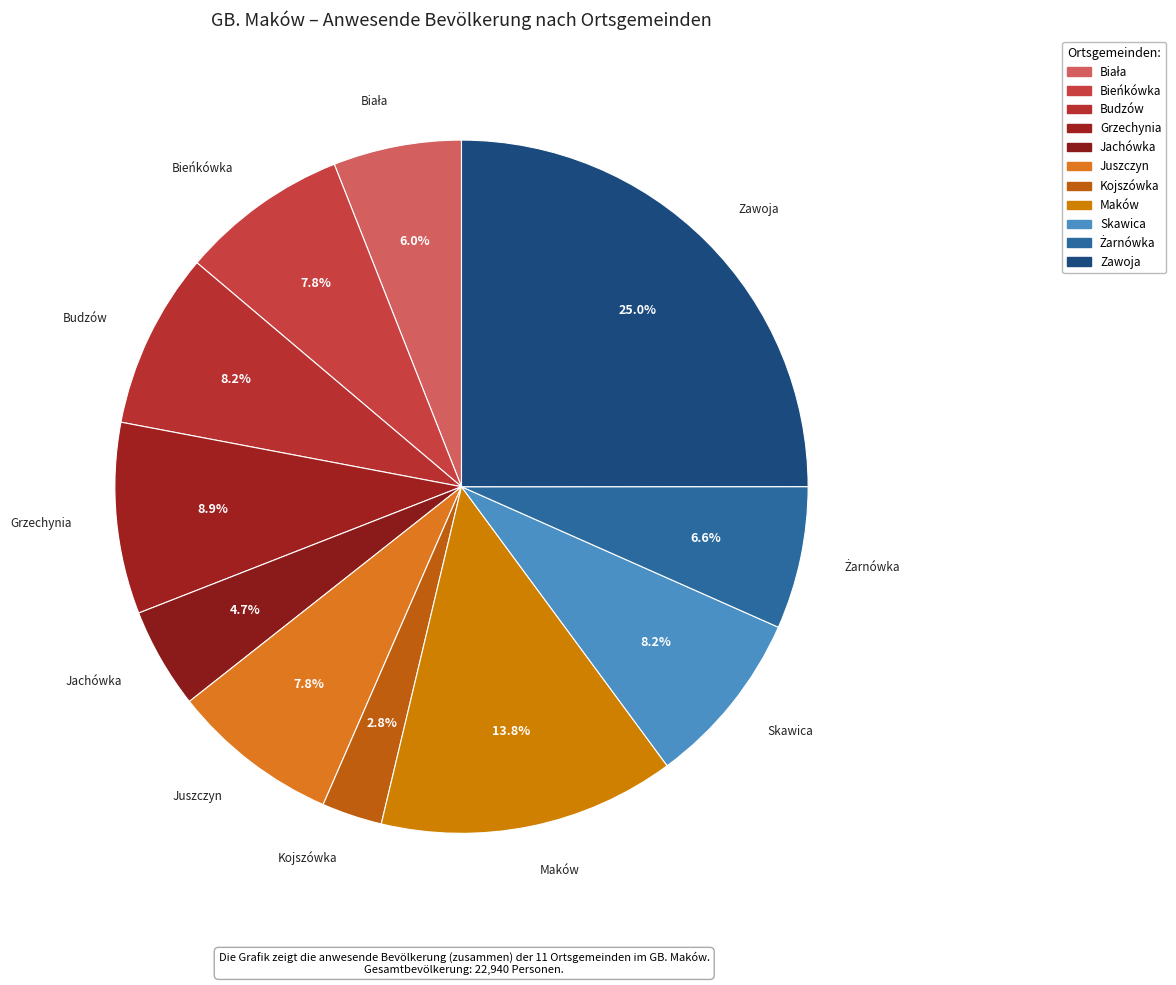

Rank the categories by value from lowest to highest.

Kojszówka, Jachówka, Biała, Żarnówka, Juszczyn, Bieńkówka, Budzów, Skawica, Grzechynia, Maków, Zawoja